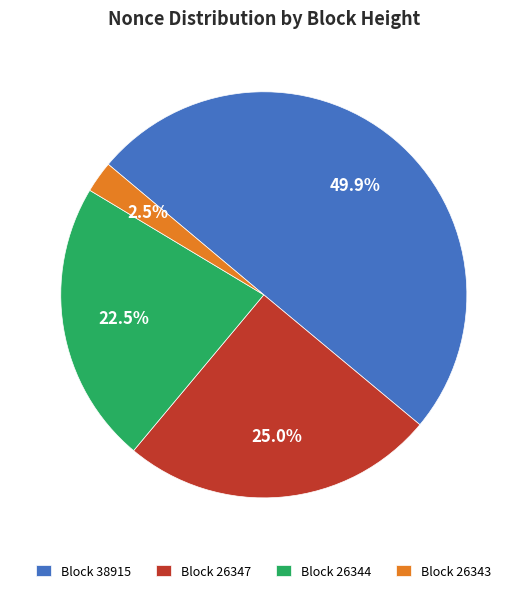

Does Block 26343 represent more than half of the total?

No